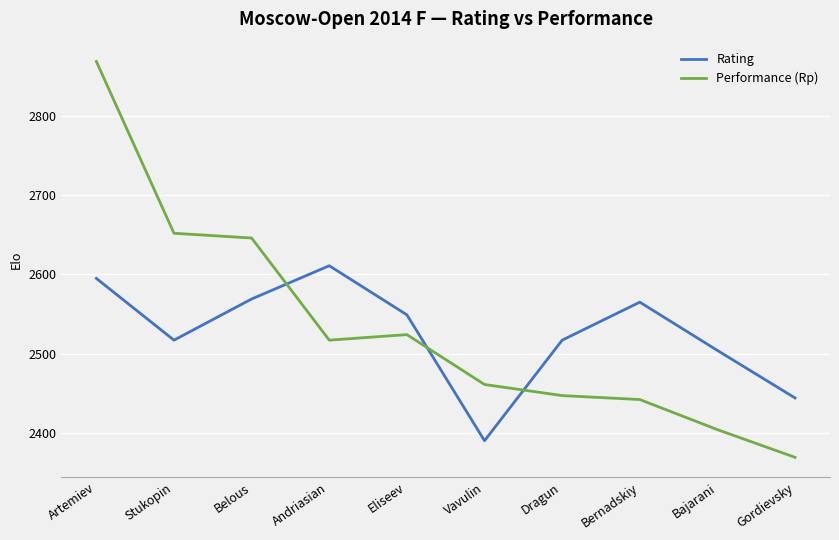

What are all the series names shown in the legend?

Rating, Performance (Rp)